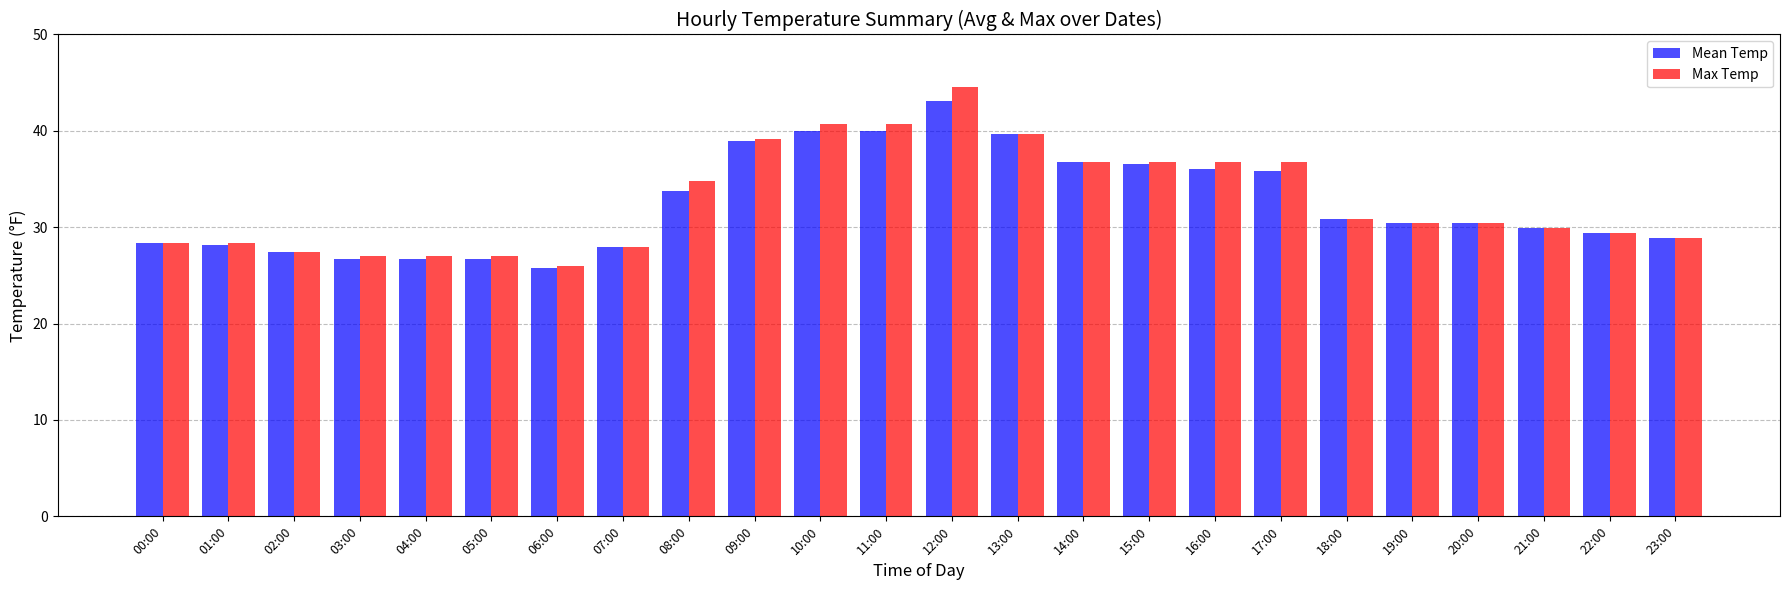

The Mean Temp series shows 19.0 at 00:00. True or false?

False